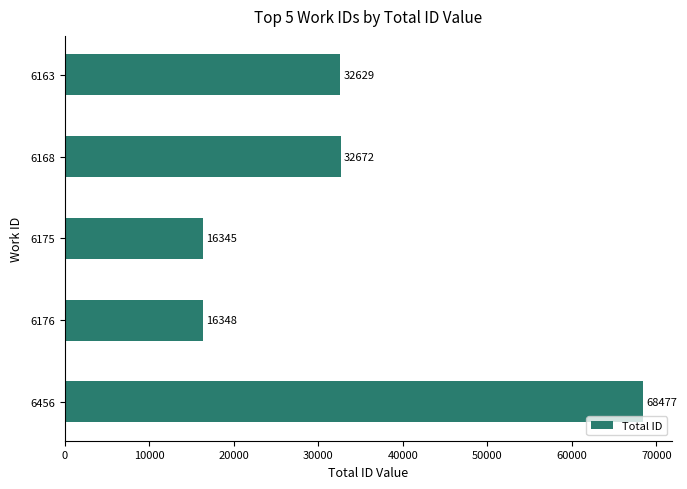

Reading top to bottom, extract all data points from this chart.

6163=32629	6168=32672	6175=16345	6176=16348	6456=68477